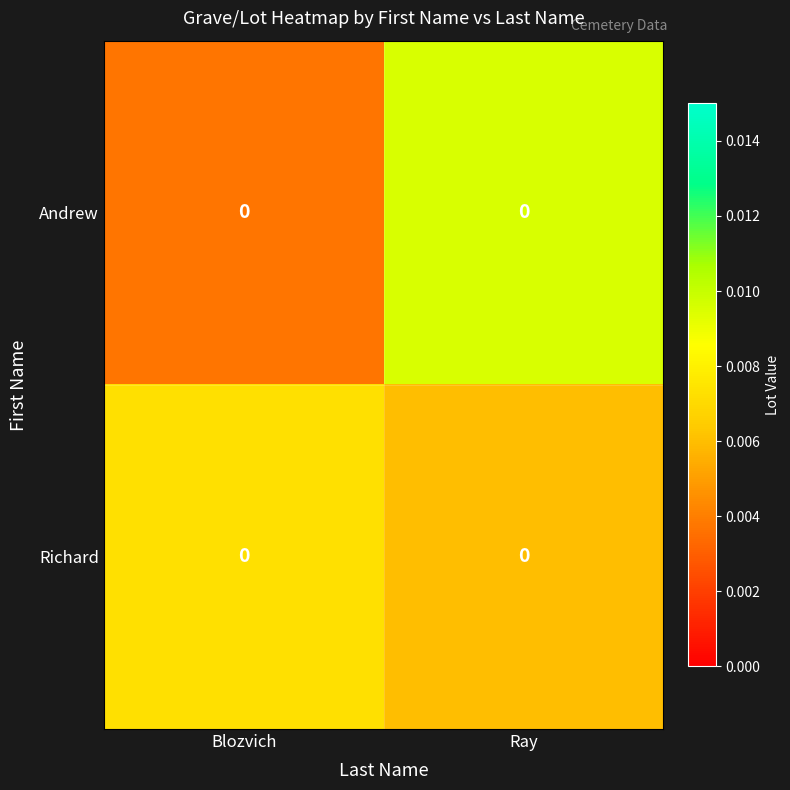

Which series has the widest spread of values?

Andrew